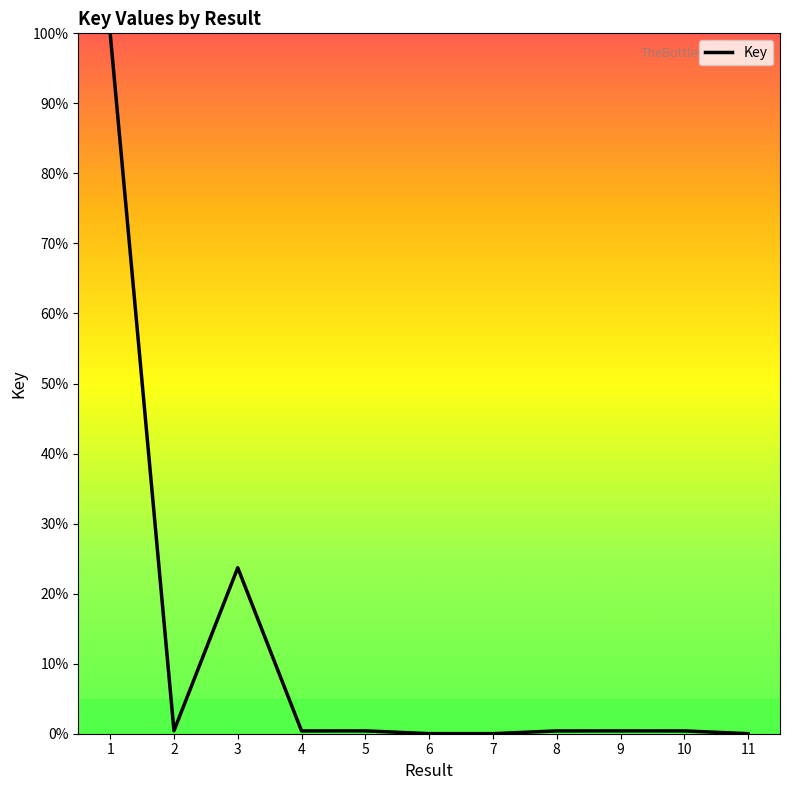

Is this an area chart (filled region under the line)?

No